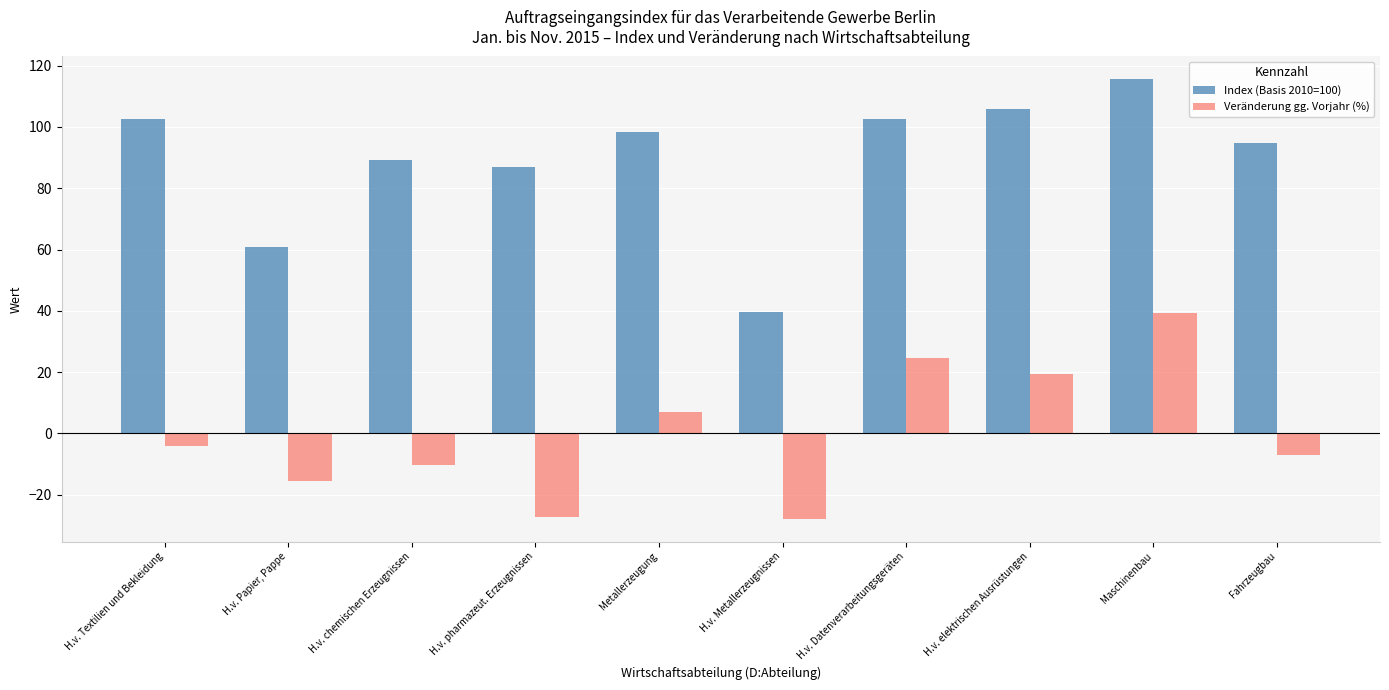

Between H.v. chemischen Erzeugnissen and H.v. elektrischen Ausrüstungen, which series saw the biggest shift?

Veränderung gg. Vorjahr (%)